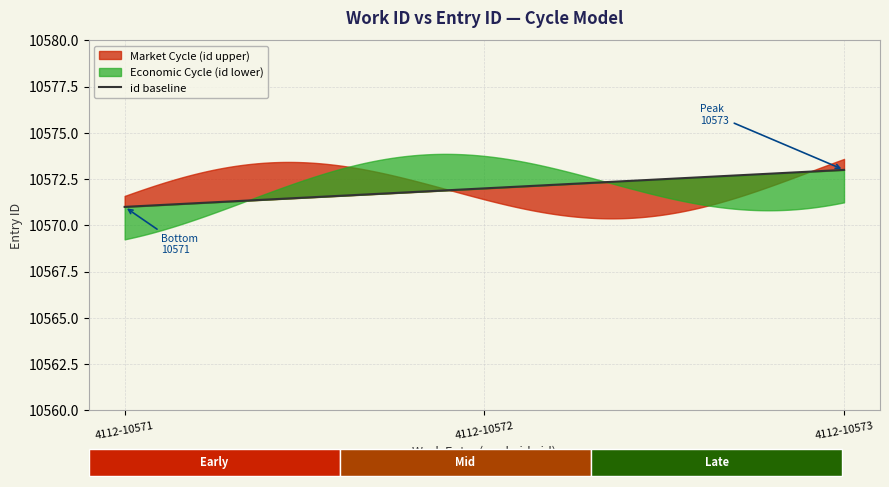

Reading left to right, transcribe all the data shown in this chart.

10571	10572	10573